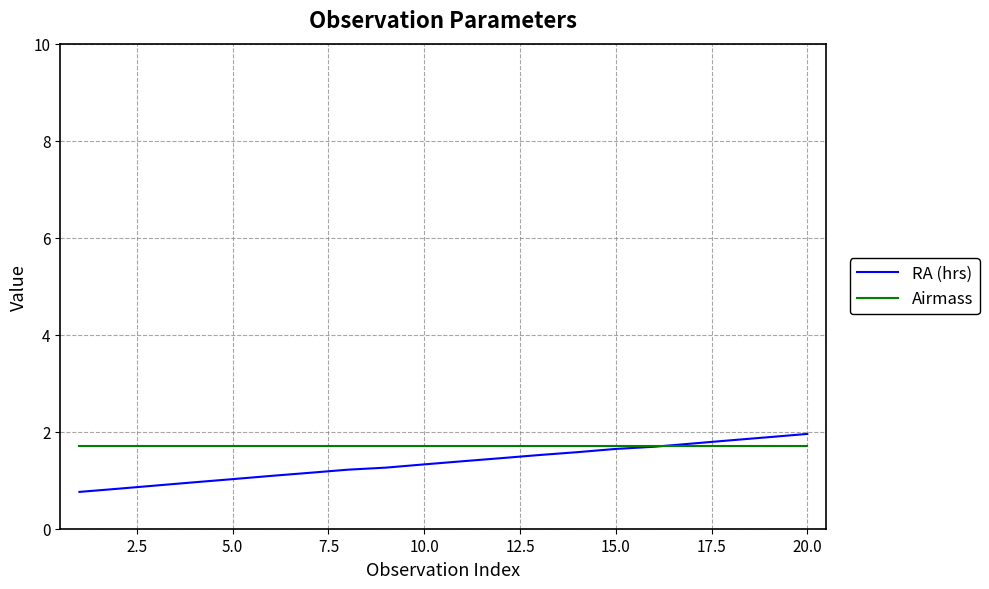

What is the maximum value for Airmass?

1.7